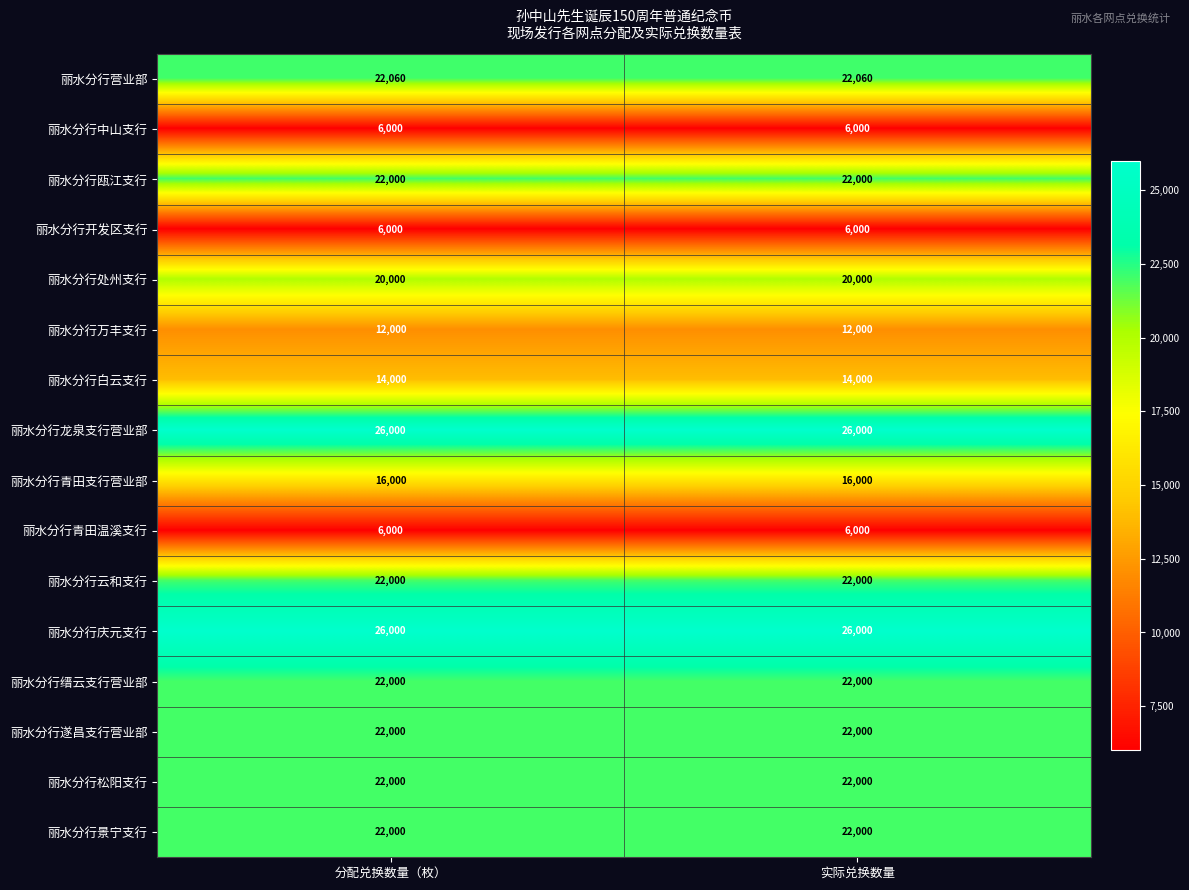

What is the sum of all 丽水分行云和支行 values?

44000